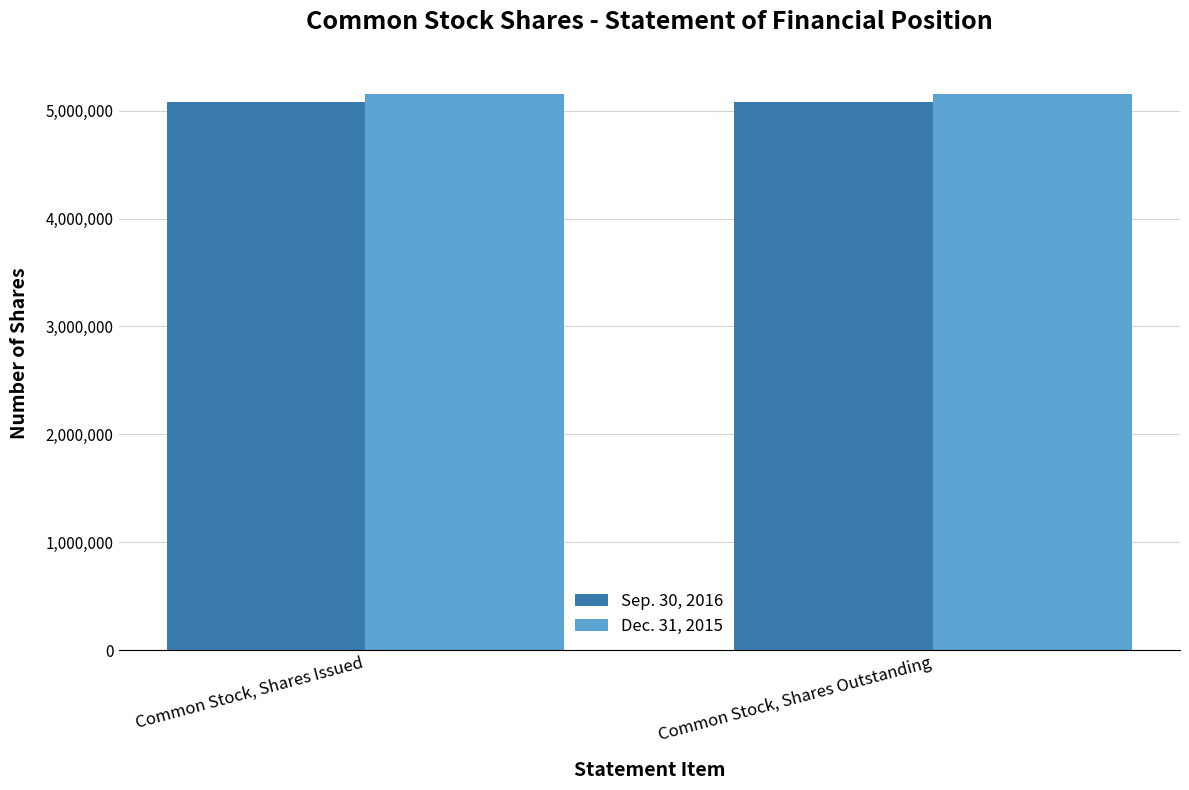

Reading left to right, list all the values displayed in this chart.

Sep. 30, 2016: 5081108	5081108
Dec. 31, 2015: 5158667	5158667